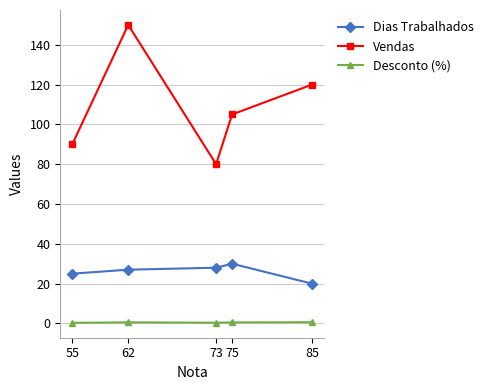

What is the sum of all Dias Trabalhados values?

130.0